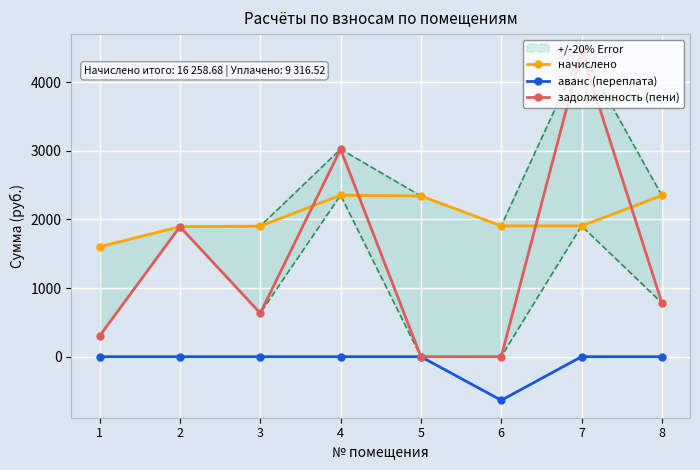

Read the начислено value at 5.

2342.6